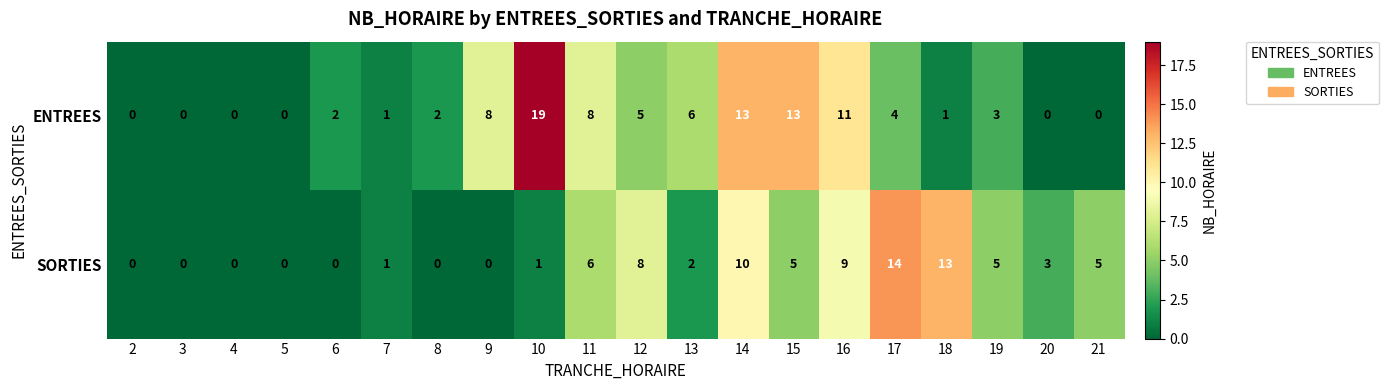

What is the difference between the SORTIES values at 4 and 15?

5